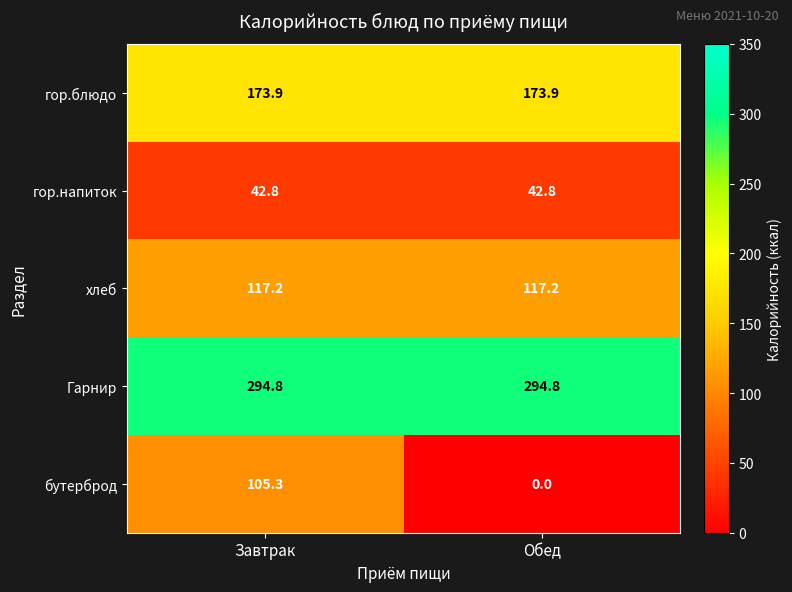

What is the minimum value for гор.блюдо?

173.9